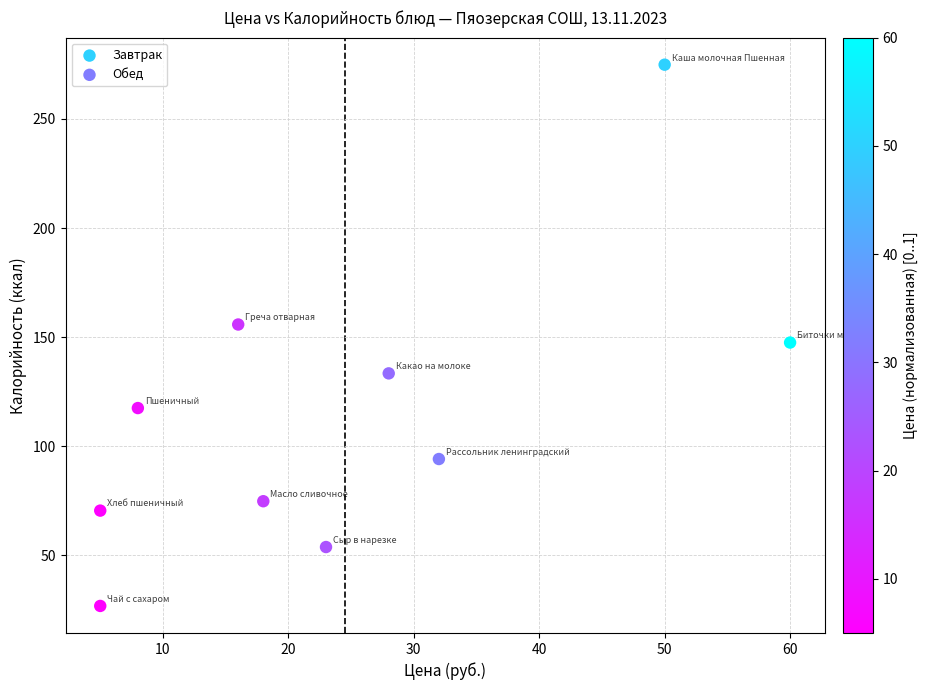

What are all the series names shown in the legend?

Завтрак, Обед